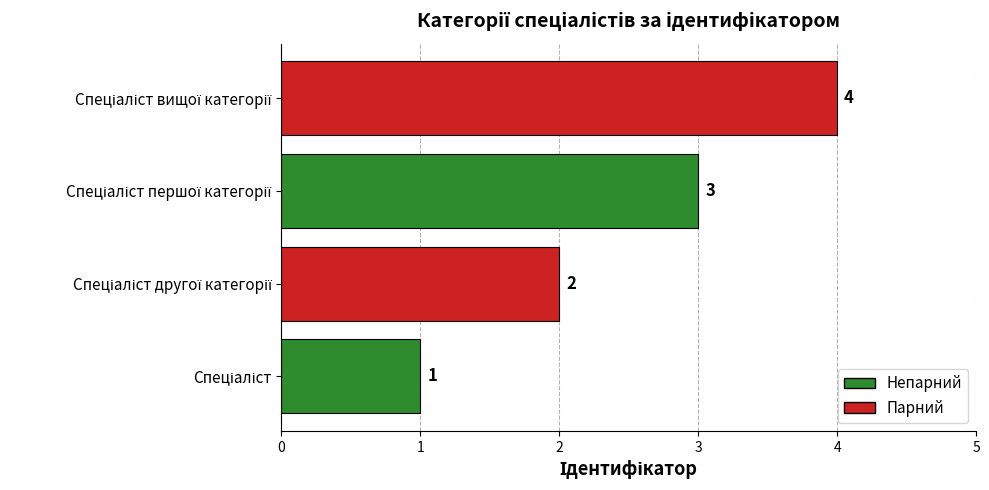

What is the difference between the maximum and minimum values?

3